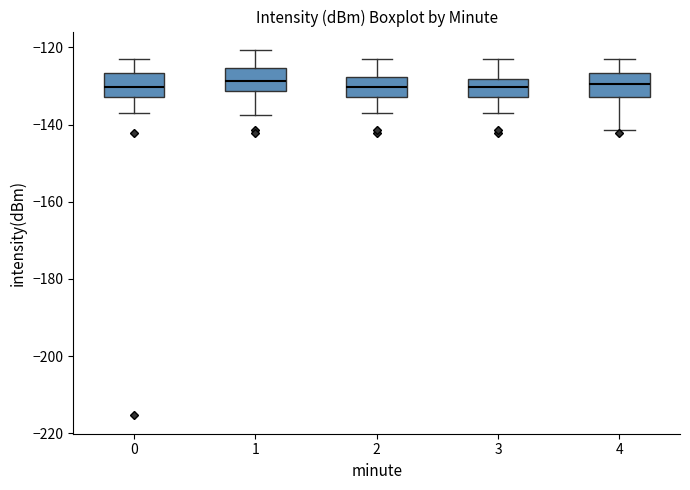

Reading left to right, transcribe this box plot: for each box, give where its median line is, the range the box spans, and where its two whiskers end, as read against the y-axis. The values are not printed on the chart, so give them approximately, as read against the axis.

0: median -130, box -132 to -126, whiskers -138 to -124
1: median -128, box -132 to -126, whiskers -138 to -120
2: median -130, box -132 to -128, whiskers -138 to -124
3: median -130, box -132 to -128, whiskers -138 to -124
4: median -130, box -132 to -126, whiskers -142 to -124